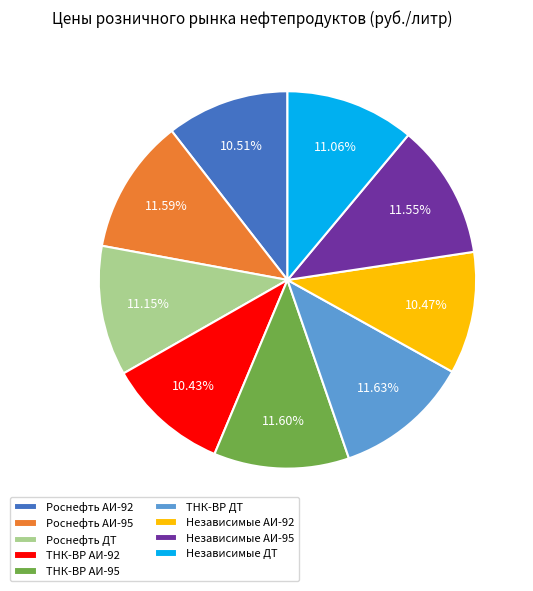

Between ТНК-ВР АИ-95 and Независимые АИ-92, which is larger?

ТНК-ВР АИ-95